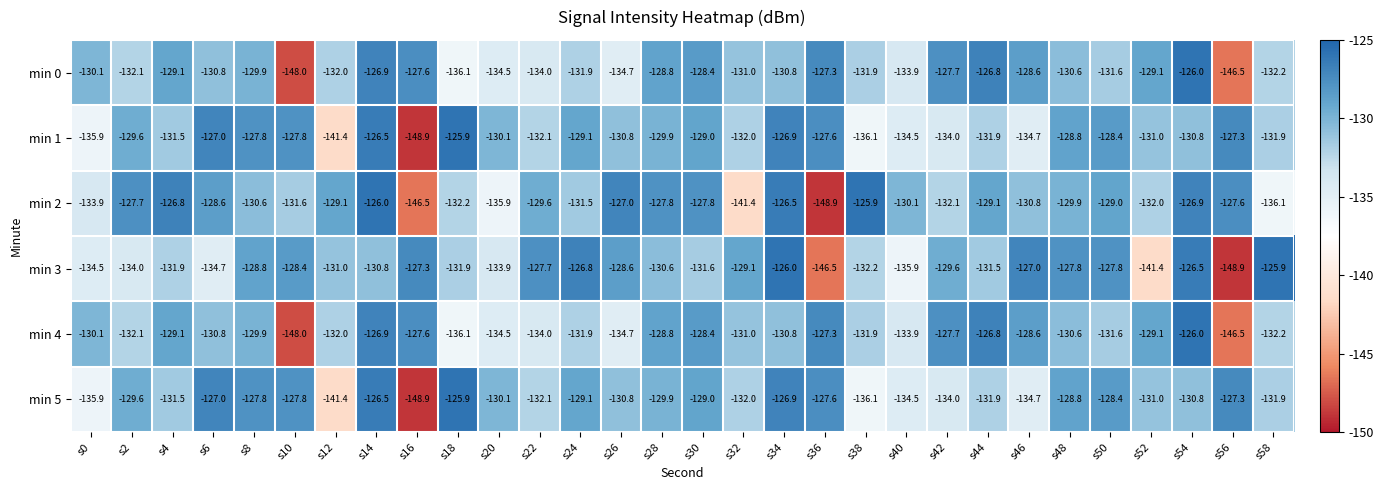

Which series has the largest total across all categories?

min 2